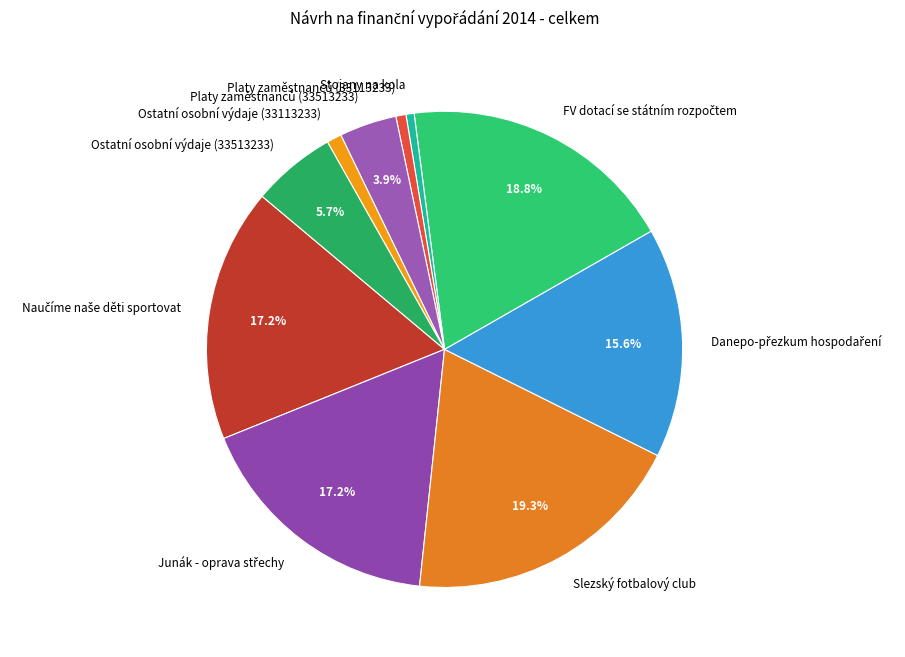

Is there a majority slice in this chart?

No